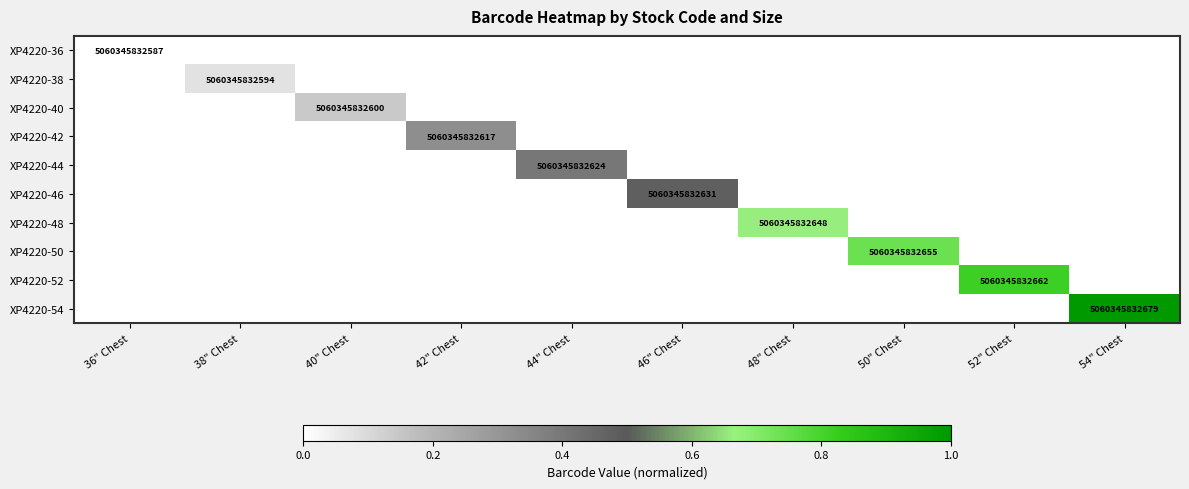

Which label corresponds to the largest value in the chart?

54" Chest